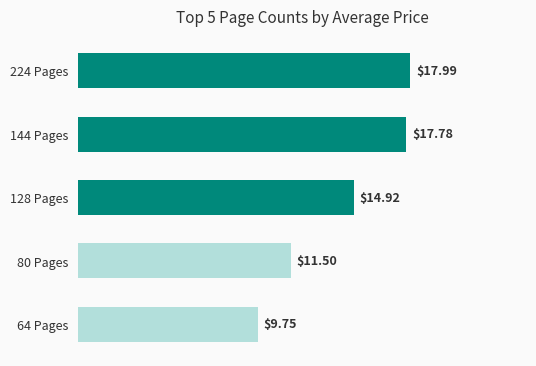

How many bars are there in total?

5